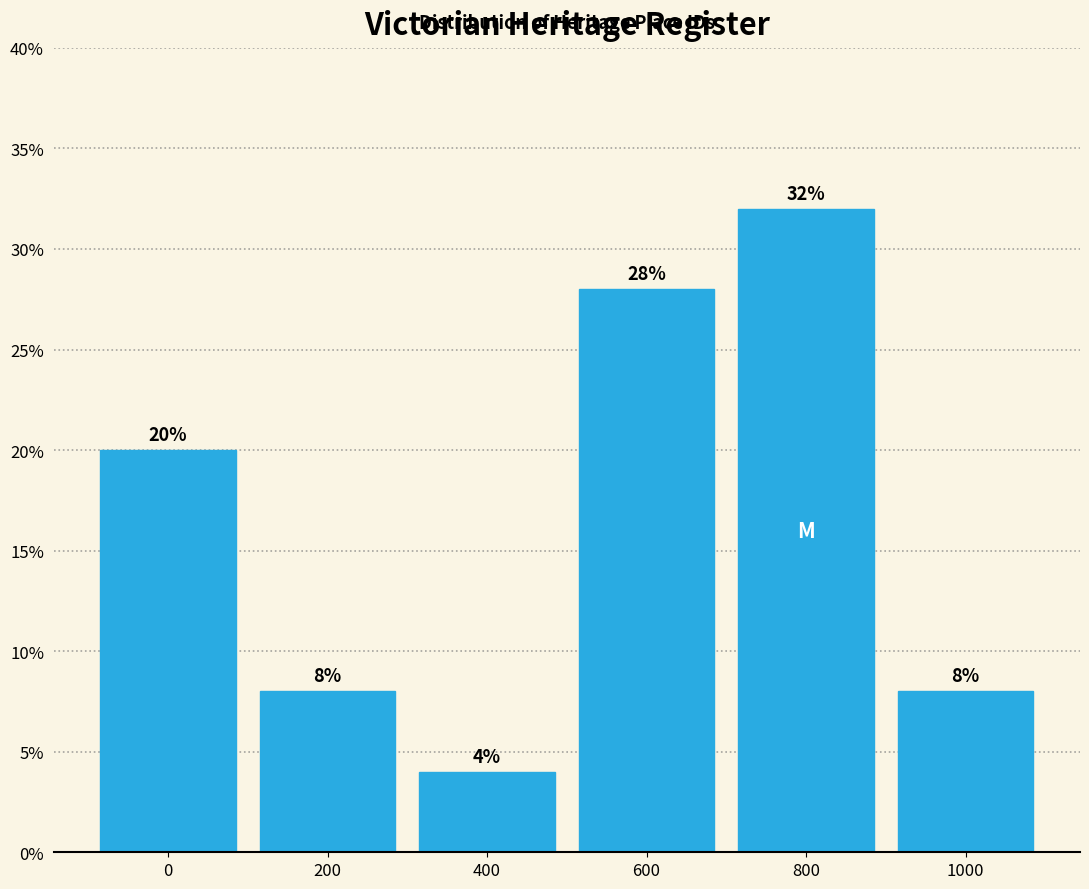

Reading left to right, what are all the values shown in this chart?

20.0	8.0	4.0	28.0	32.0	8.0